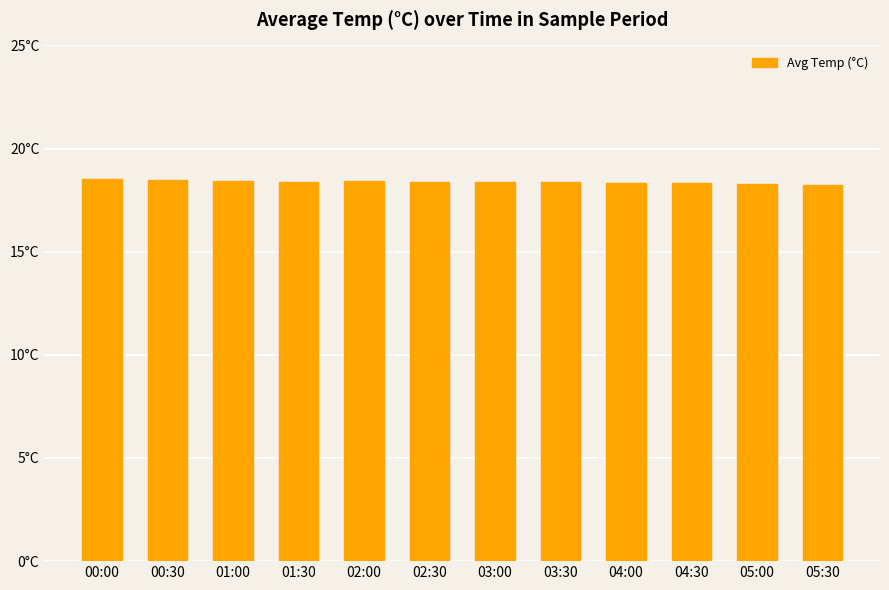

What is the average value?

18.4